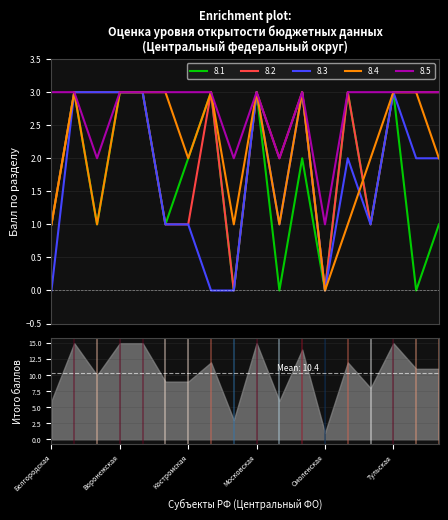

What is the highest value of the 8.5 series?

3